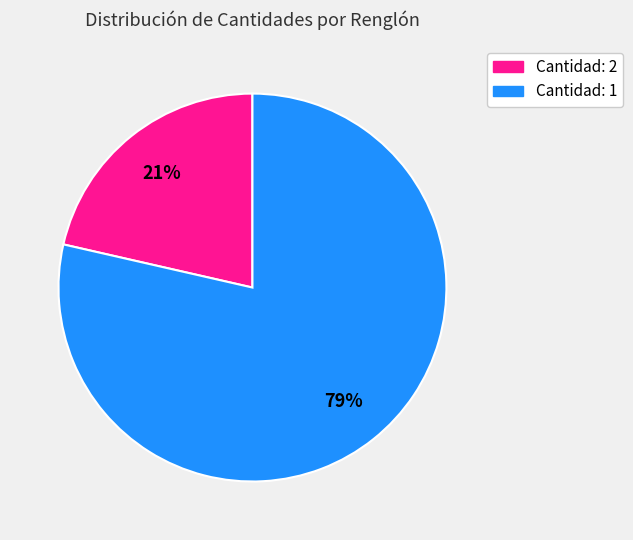

Is there any slice that represents more than half of the pie?

Yes